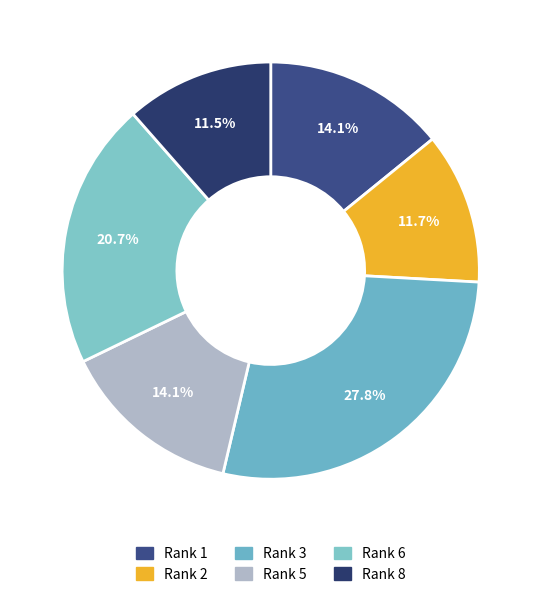

Does any single category account for the majority?

No